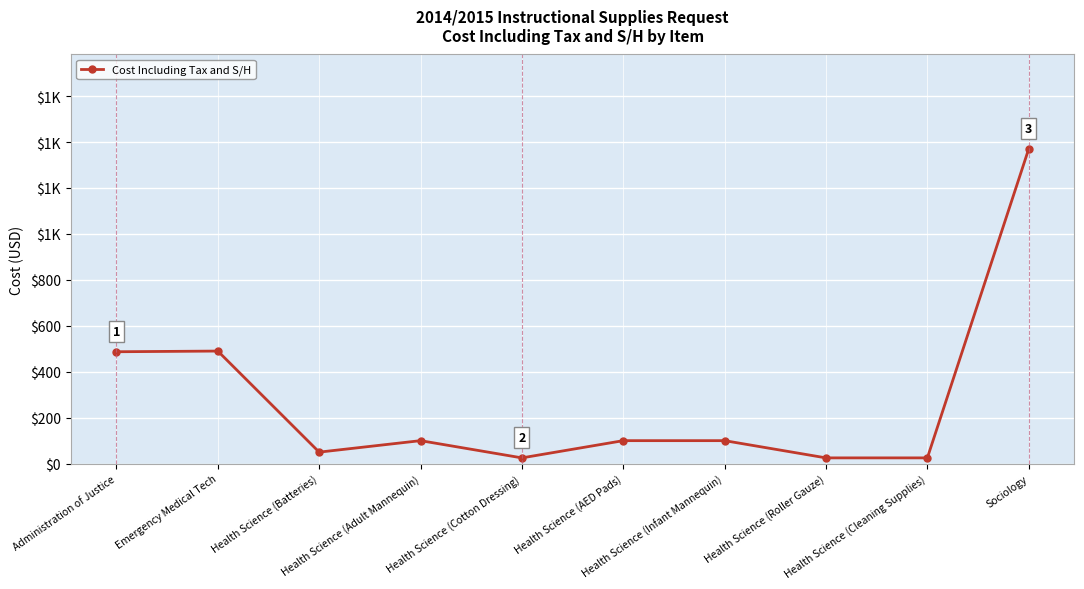

Which has a higher value, Health Science (Cleaning Supplies) or Emergency Medical Tech?

Emergency Medical Tech